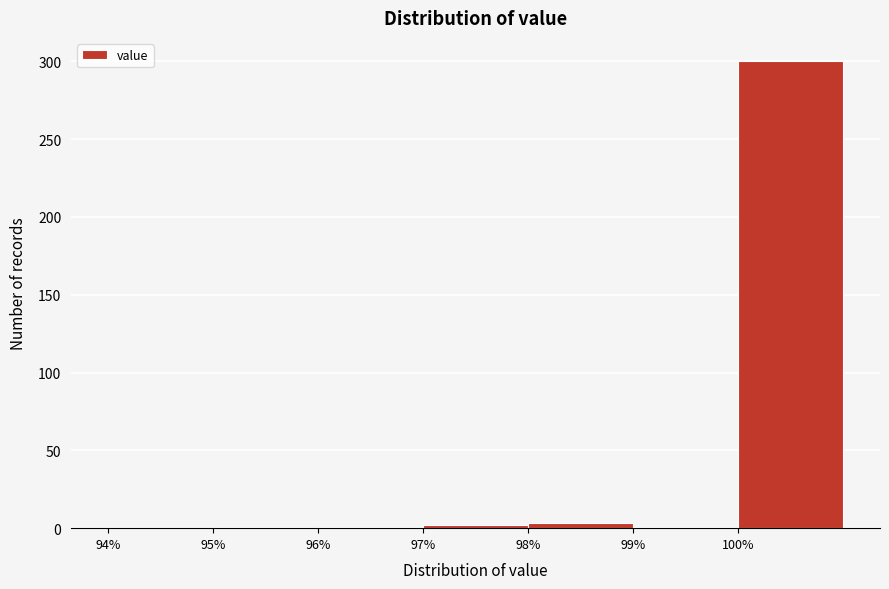

Reading left to right, list every bar in this chart as the range it spans on the x-axis followed by its height. The values are not printed on the chart, so give them approximately, as read against the axis.

94 to 95: 0
95 to 96: under 5
96 to 97: under 5
97 to 98: under 5
98 to 99: under 5
99 to 100: under 5
100 to 101: 300